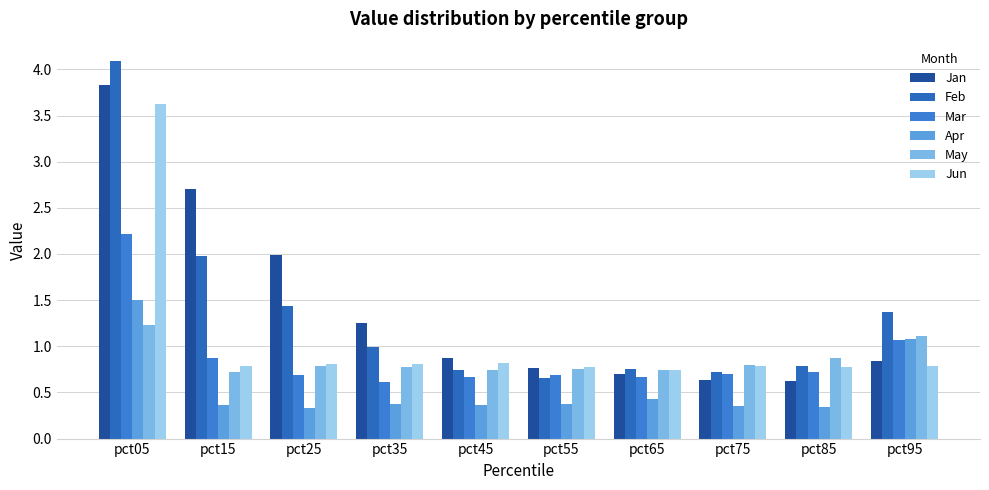

Rank the categories by Apr value from highest to lowest.

pct05, pct95, pct65, pct55, pct35, pct45, pct15, pct75, pct85, pct25